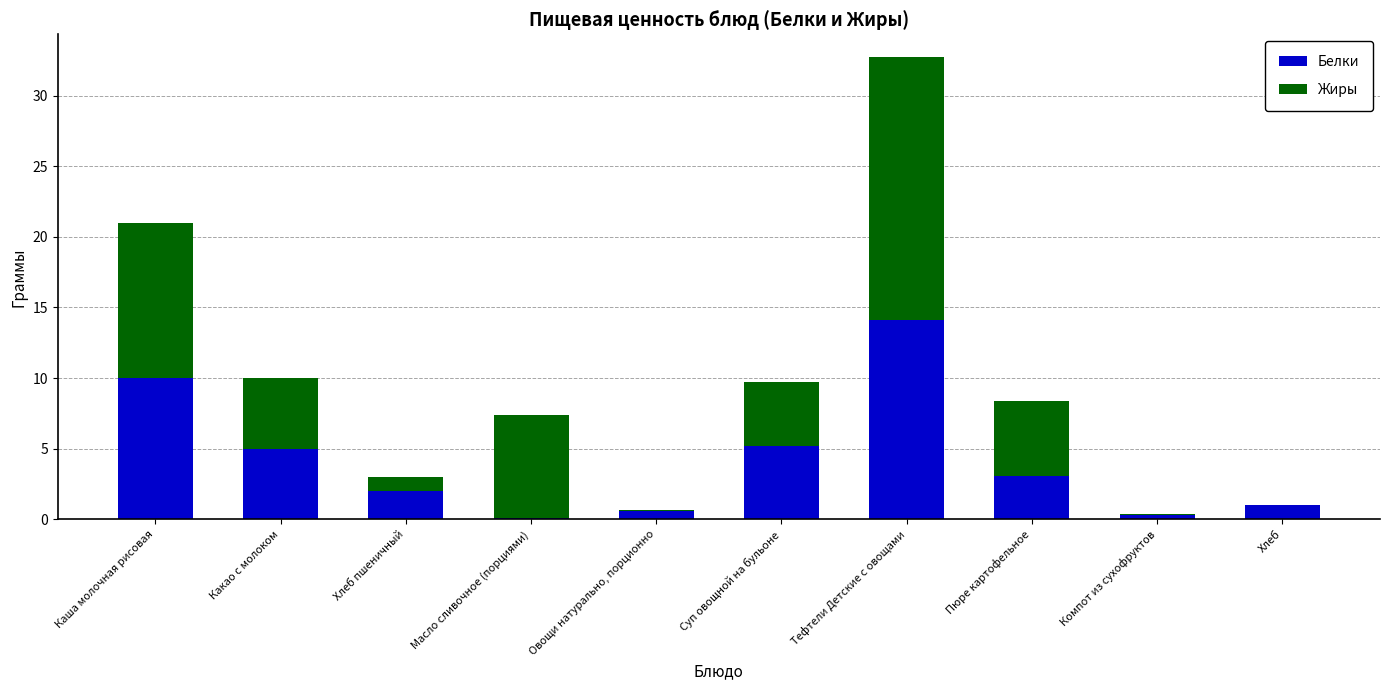

The Белки series shows 3.1 at Пюре картофельное. True or false?

True